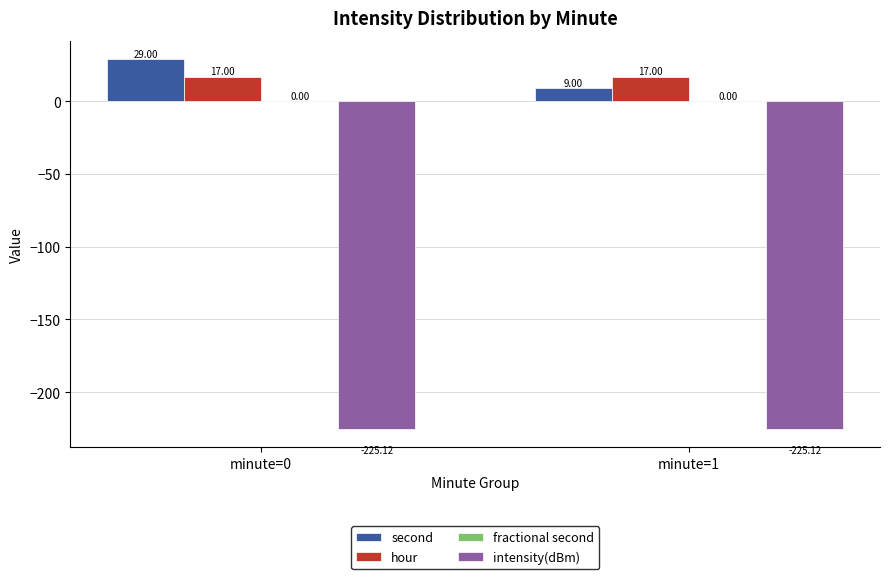

Which series has the largest total across all categories?

second